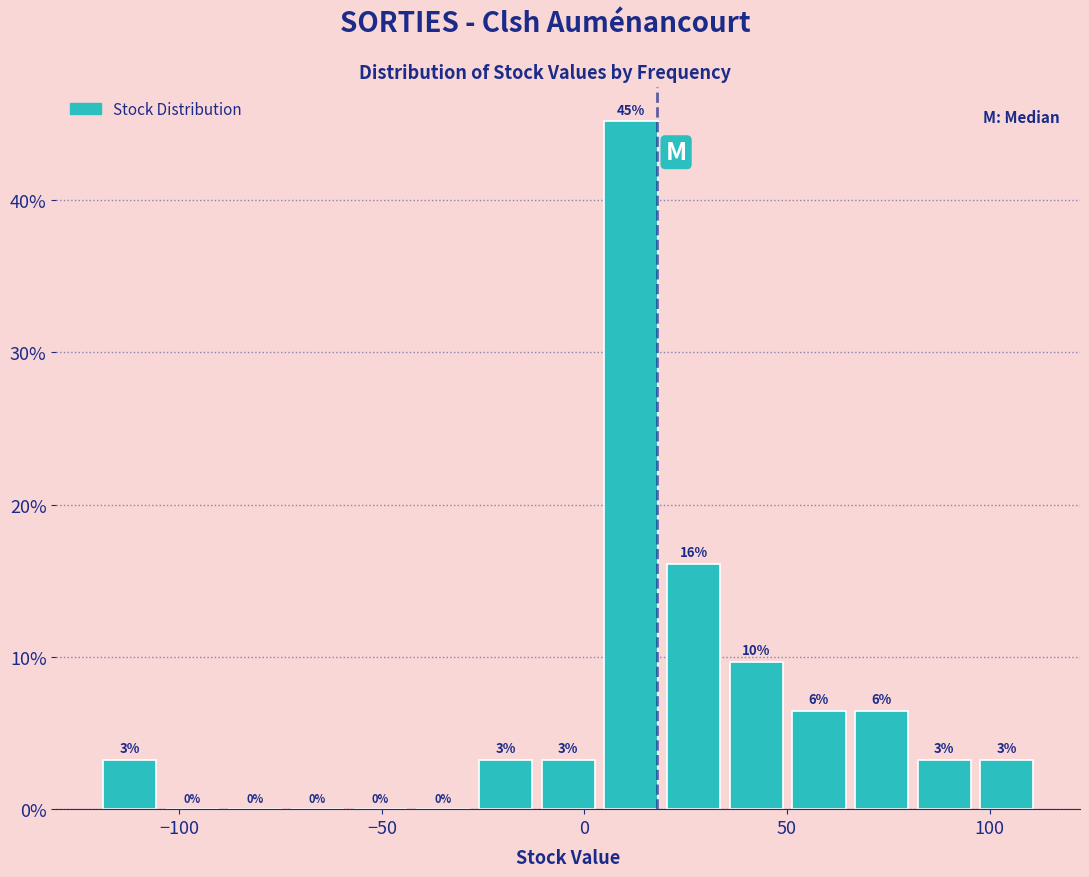

Read against the x-axis, roughly where is the centre of the tallest bar?

10